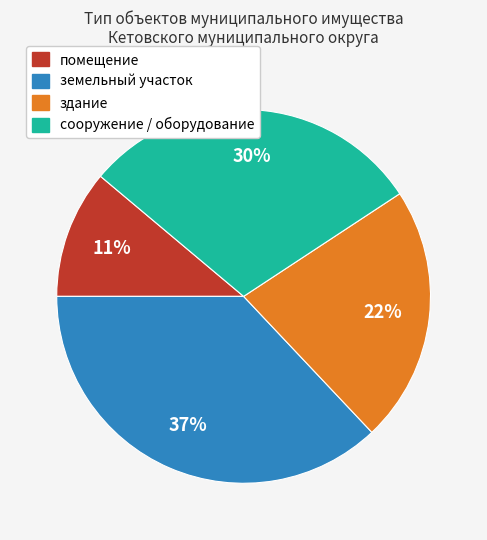

To the nearest percent, what is the average slice percentage?

25%